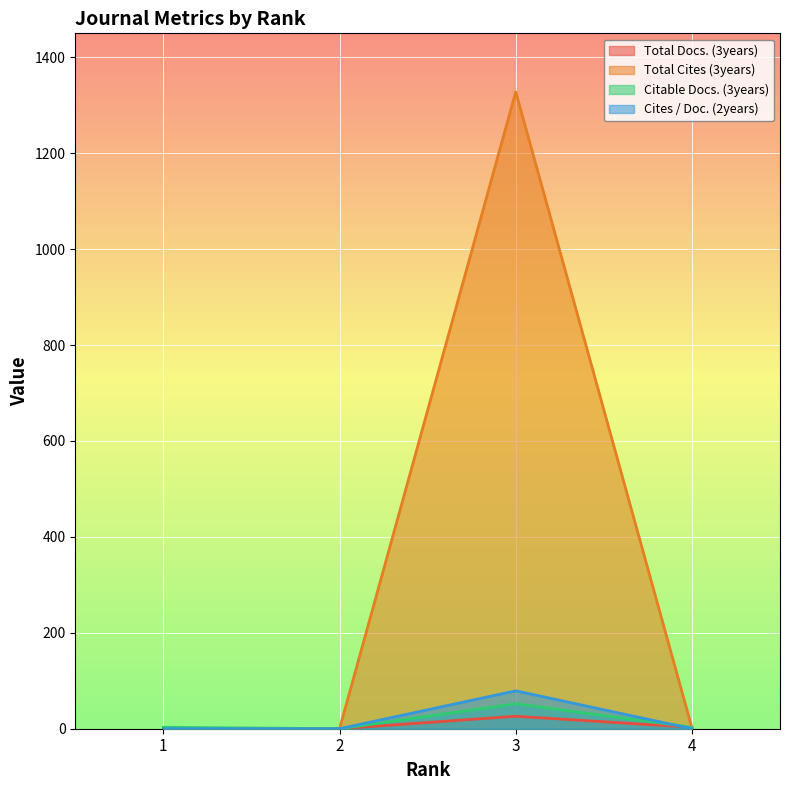

What is the difference between the maximum and minimum values in the Citable Docs. (3years) series?

52